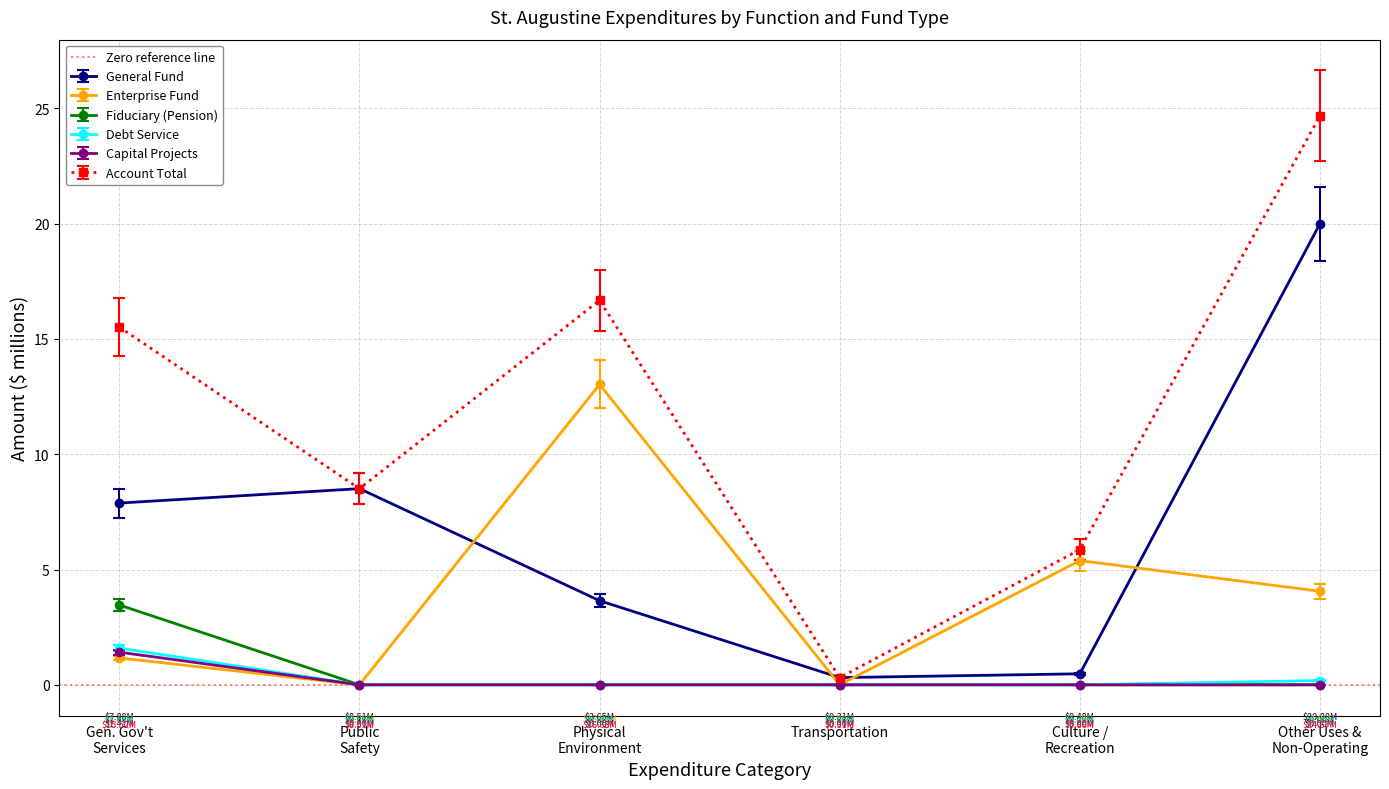

The value of General Fund at Culture / Recreation is 0.4. True or false?

True